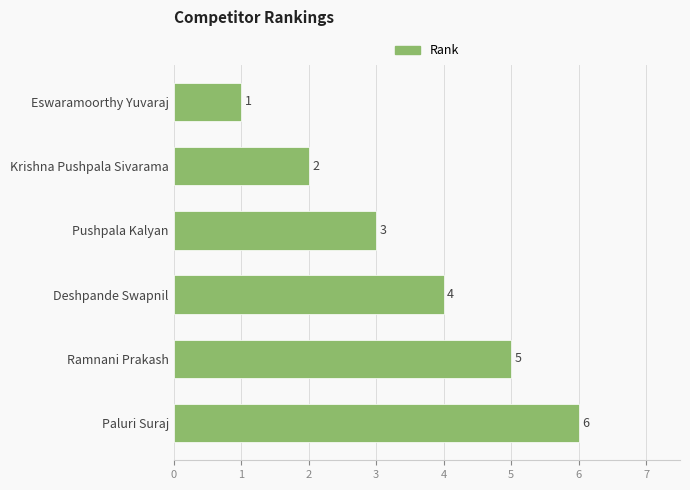

What is the label of the 5th bar from the top?

Ramnani Prakash